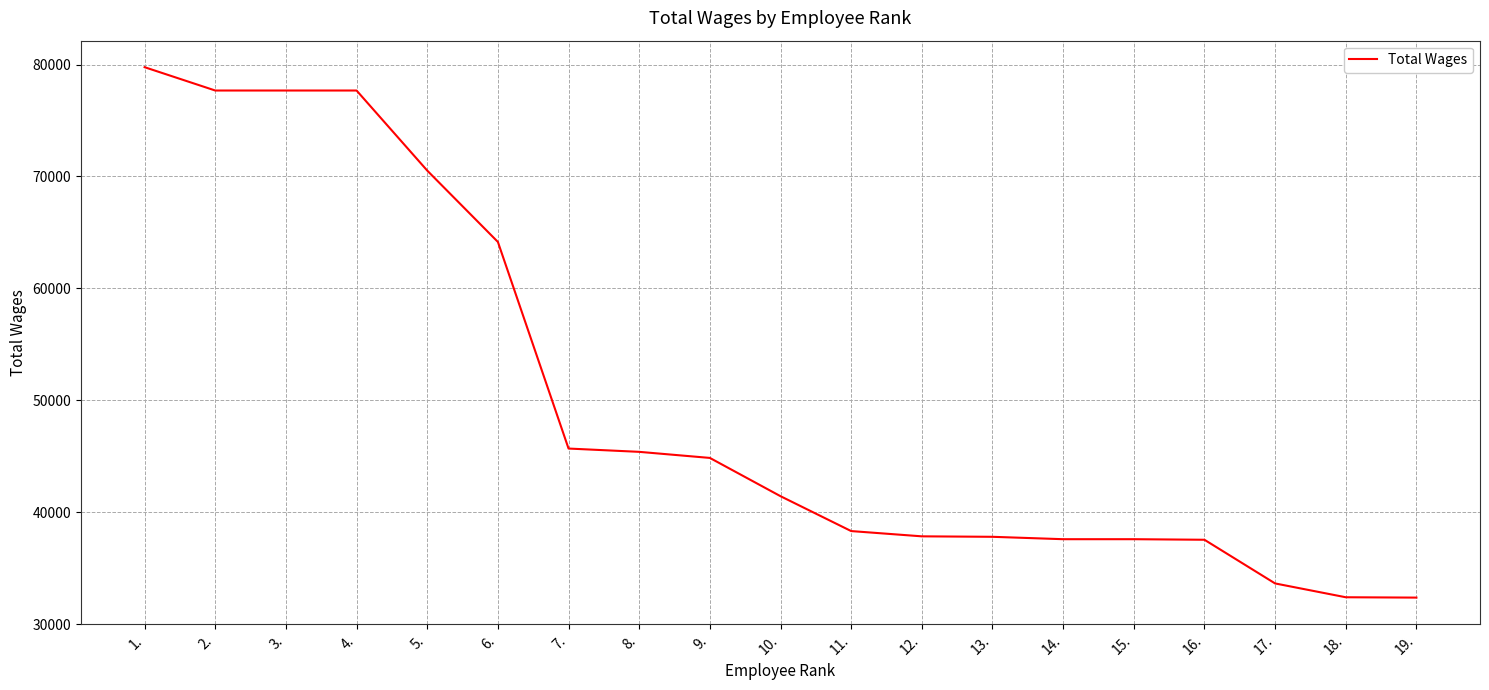

How many lines are shown in the chart?

1